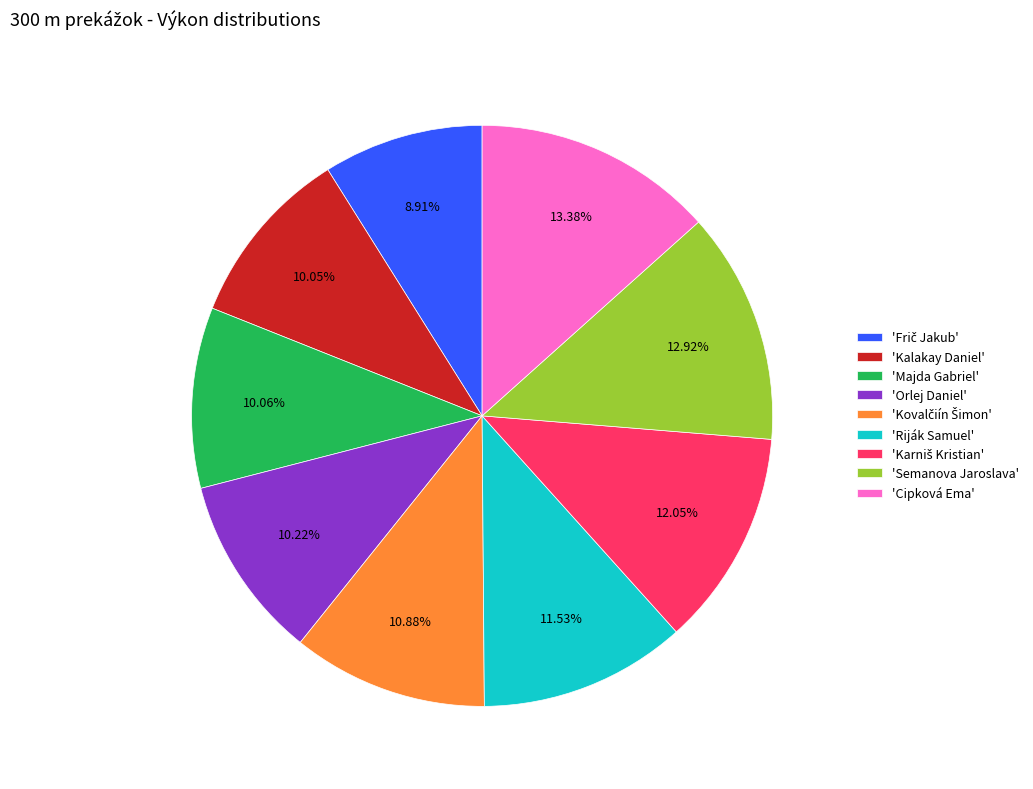

Is 'Orlej Daniel' the majority of the pie?

No